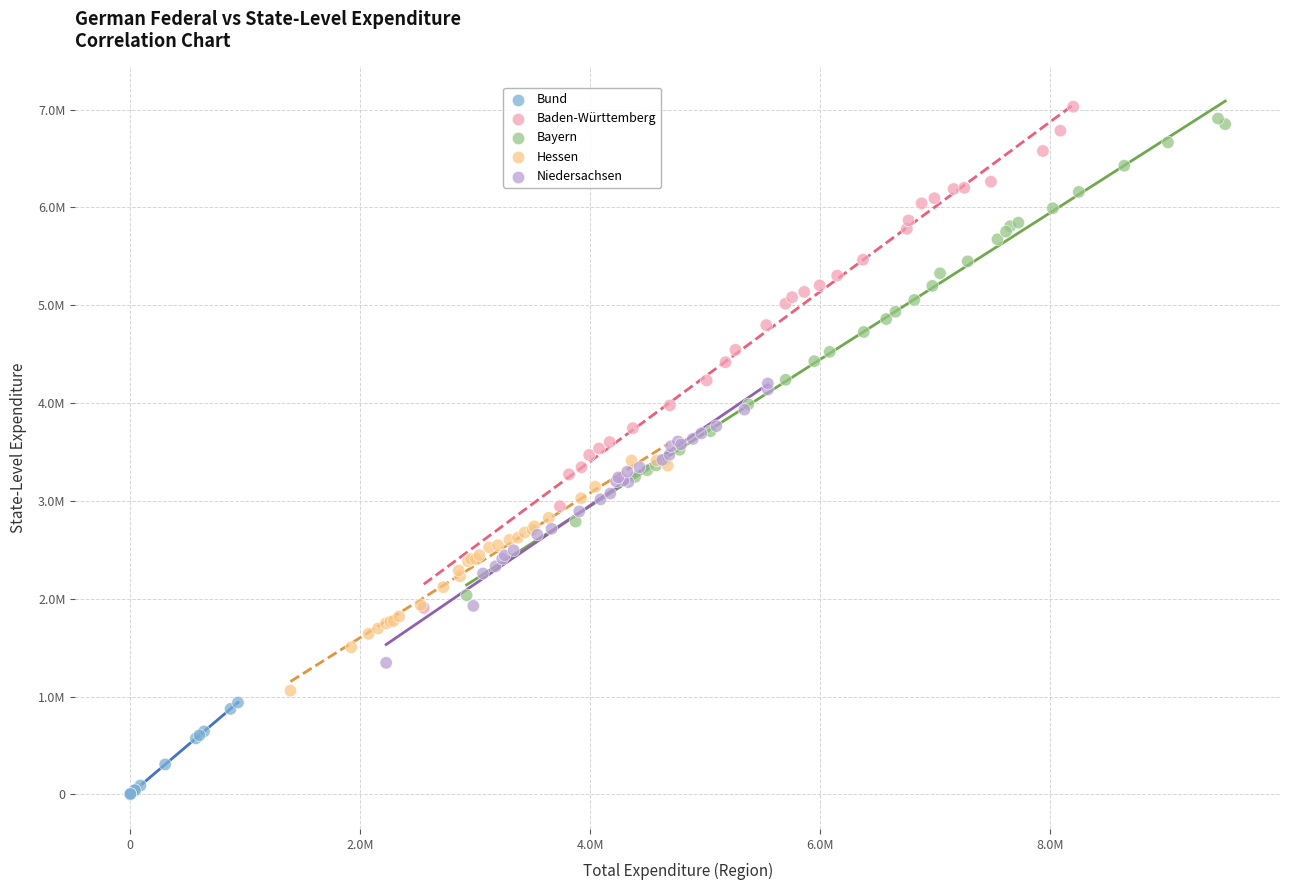

Which series contains the highest Y value?

Baden-Württemberg